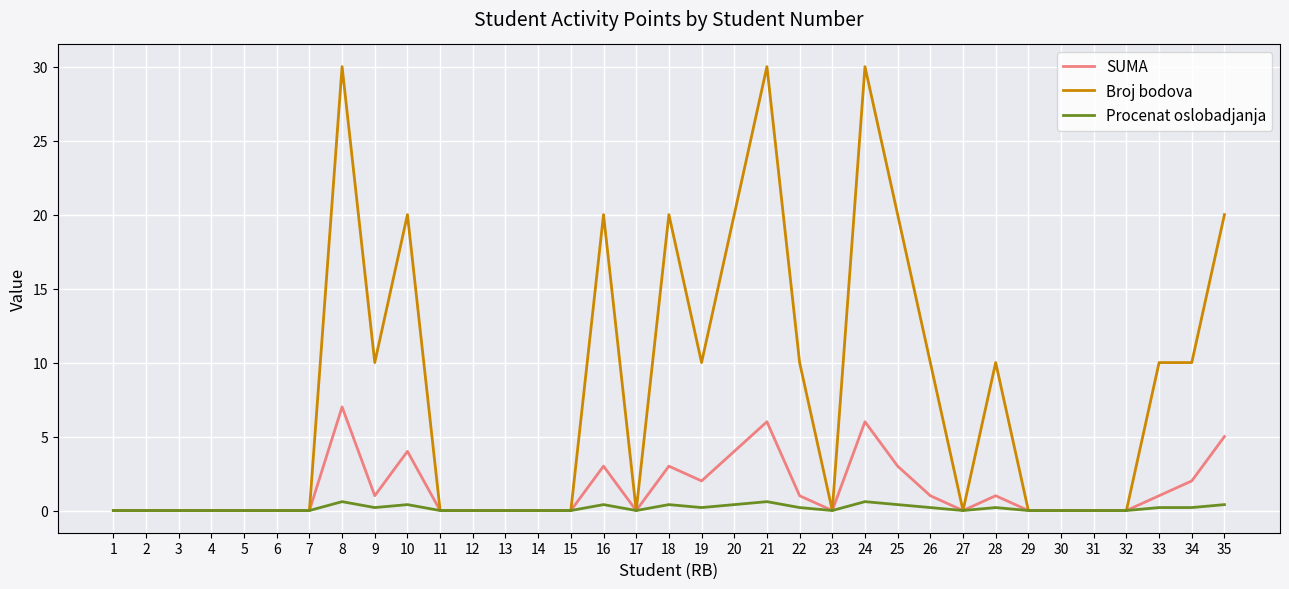

The Broj bodova series shows 9.6 at 25. True or false?

False